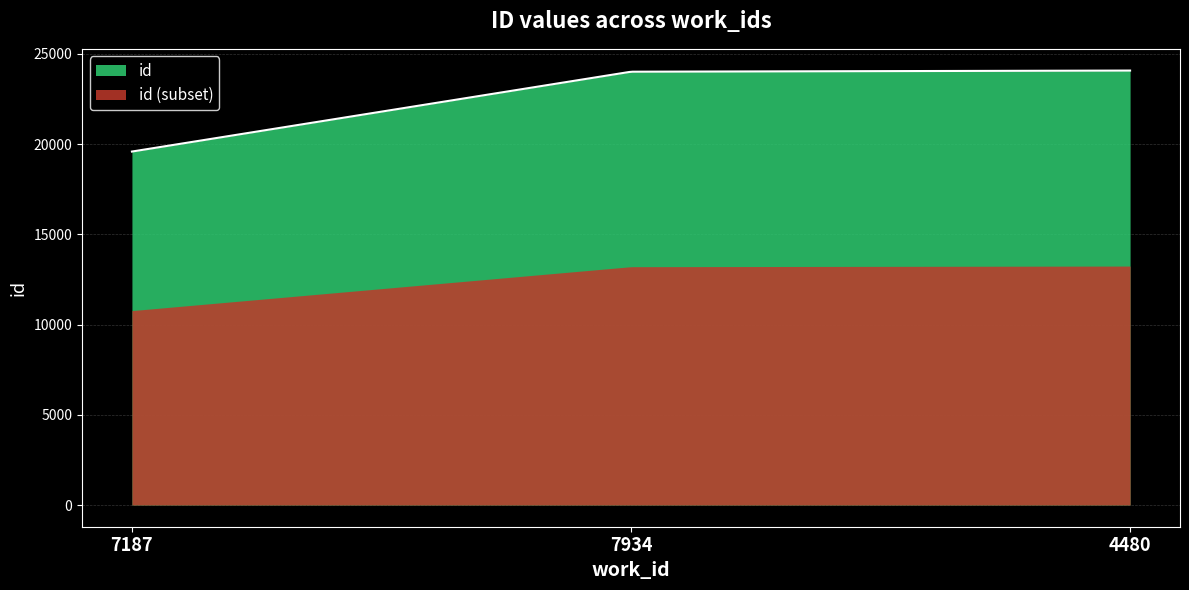

What is the smallest value displayed?

10770.7